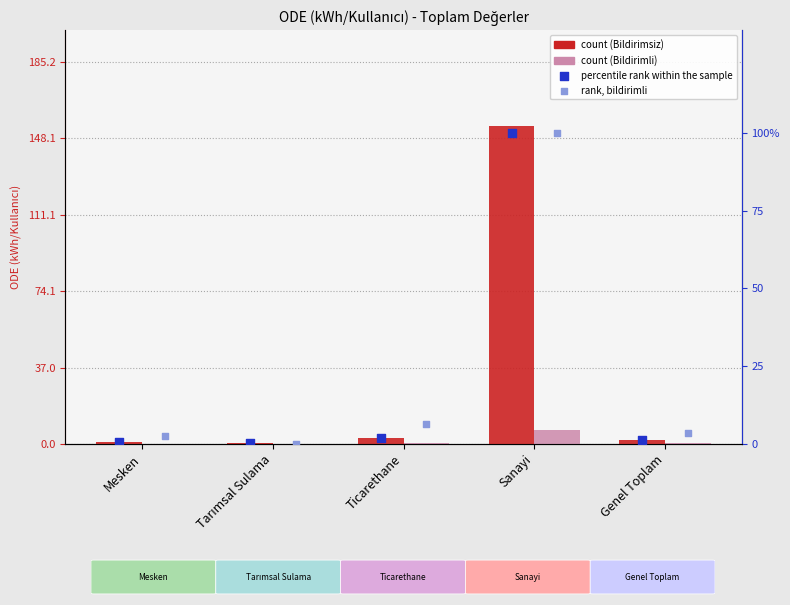

Which series has the largest total across all categories?

Bildirimsiz Toplam